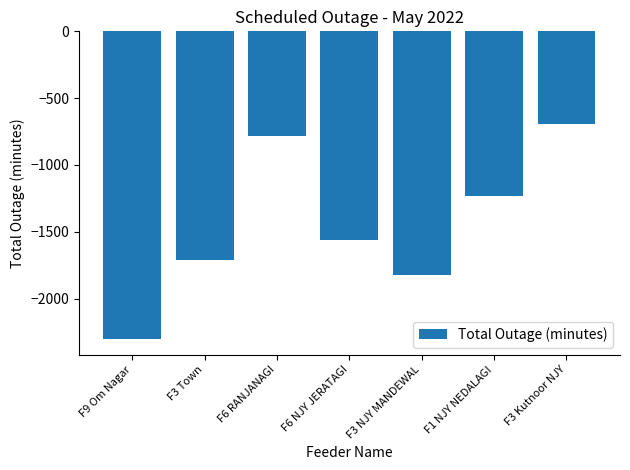

List the labels in order of value, largest first.

F3 Kutnoor NJY, F6 RANJANAGI, F1 NJY NEDALAGI, F6 NJY JERATAGI, F3 Town, F3 NJY MANDEWAL, F9 Om Nagar